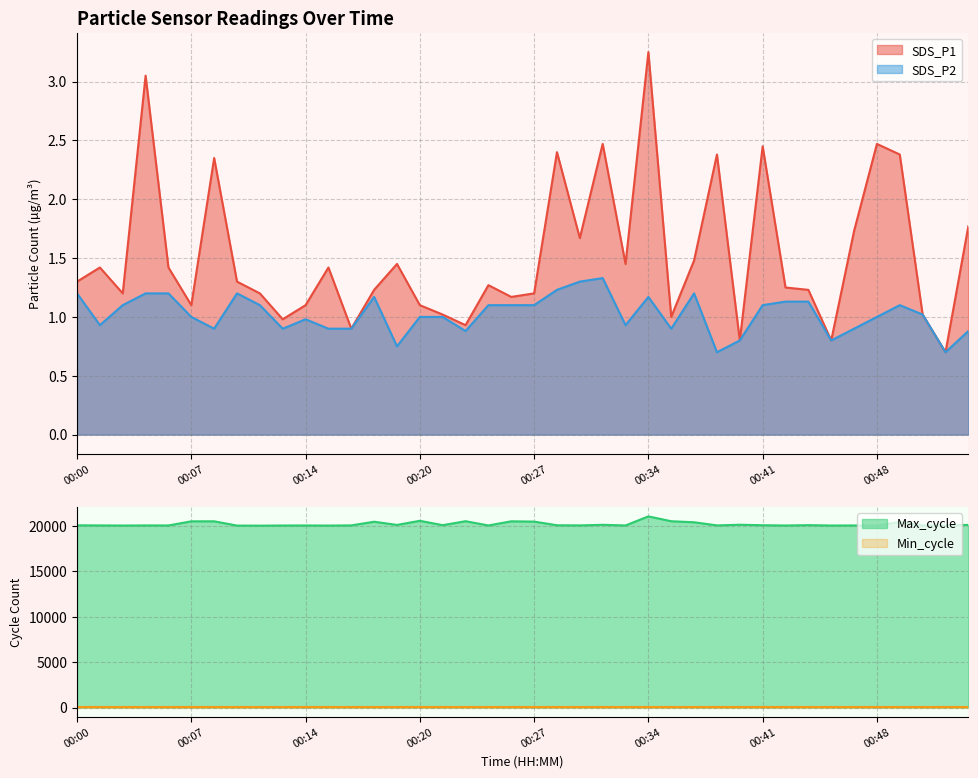

At which category does the chart reach its minimum across all series?

00:52